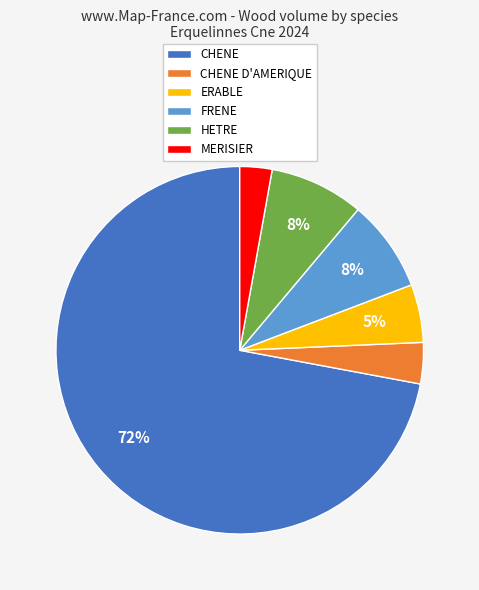

Does CHENE account for over 50% of the chart?

Yes